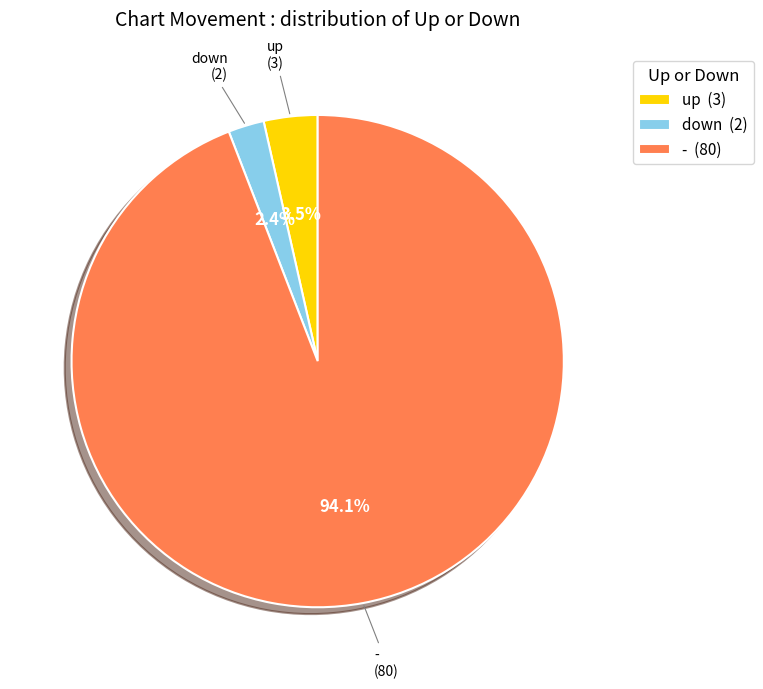

Is the sum of down and up greater than half?

No